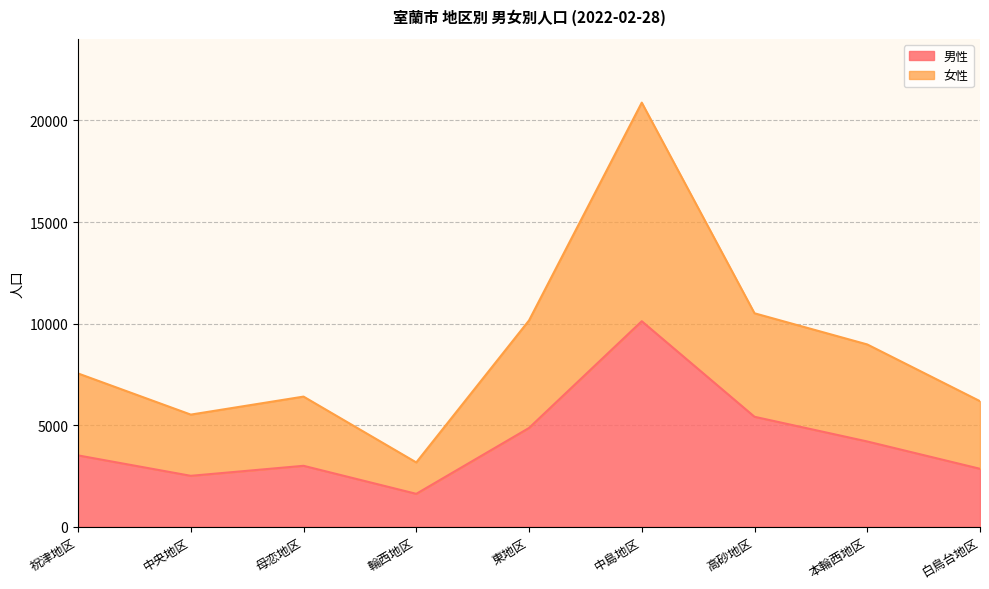

Rank the series by their maximum value, from lowest to highest.

男性, 女性